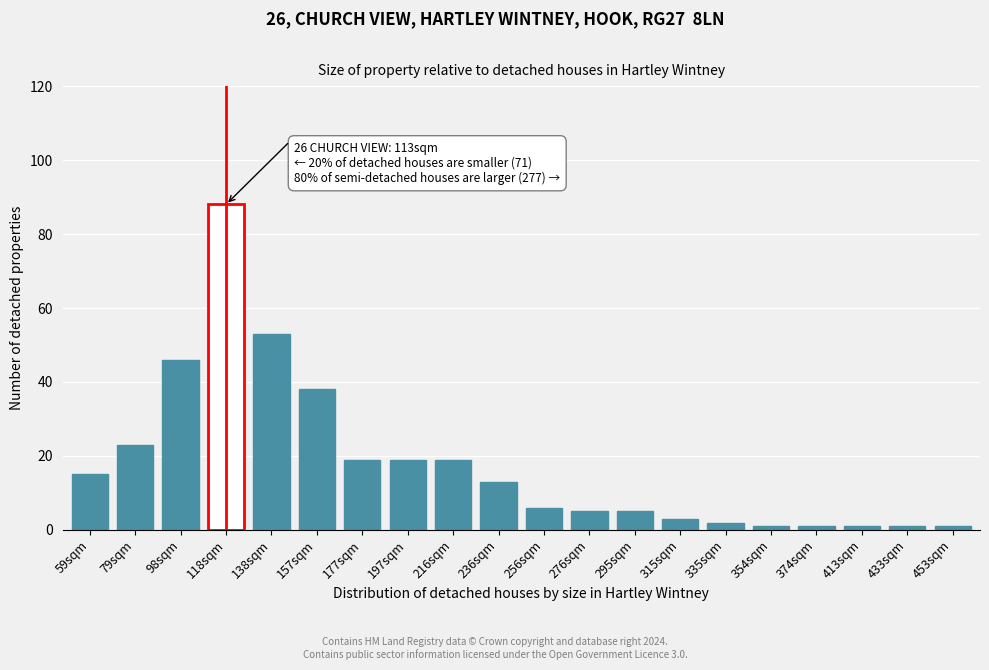

Reading right to left, transcribe all the data shown in this chart.

1	1	1	1	1	2	3	5	5	6	13	19	19	19	38	53	88	46	23	15